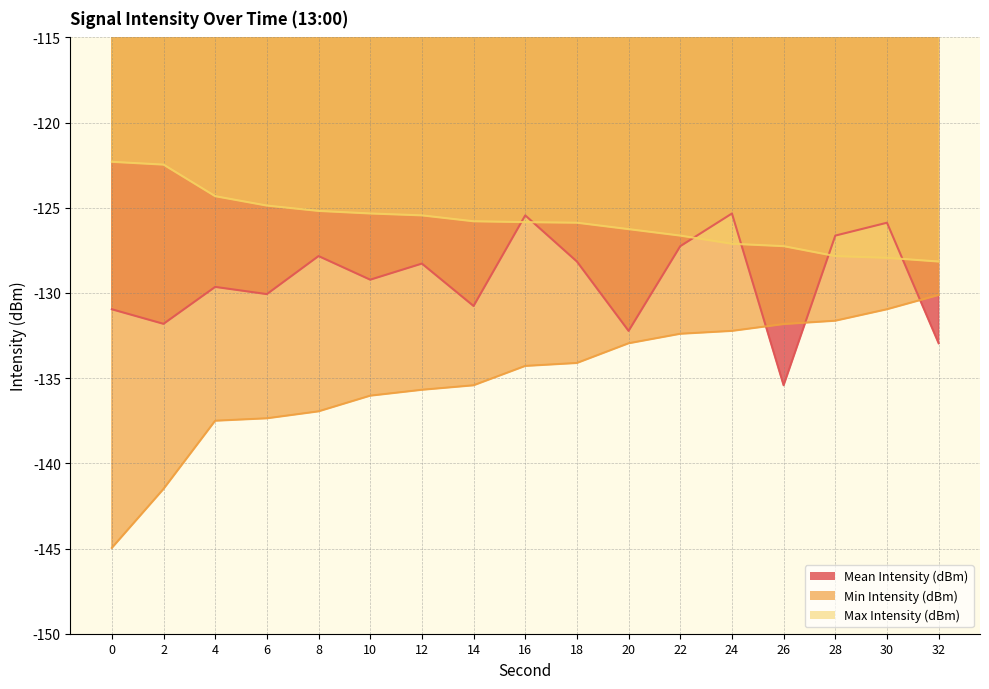

Which series changed the most between 0 and 10?

Min Intensity (dBm)